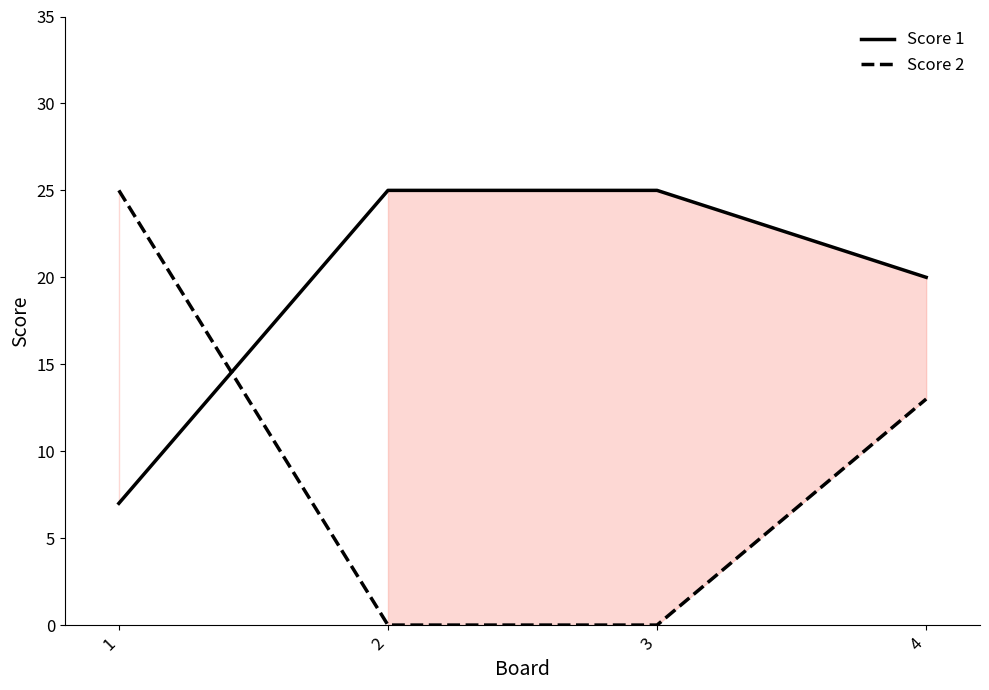

At 1, list the series in order from smallest to largest.

Score 1, Score 2